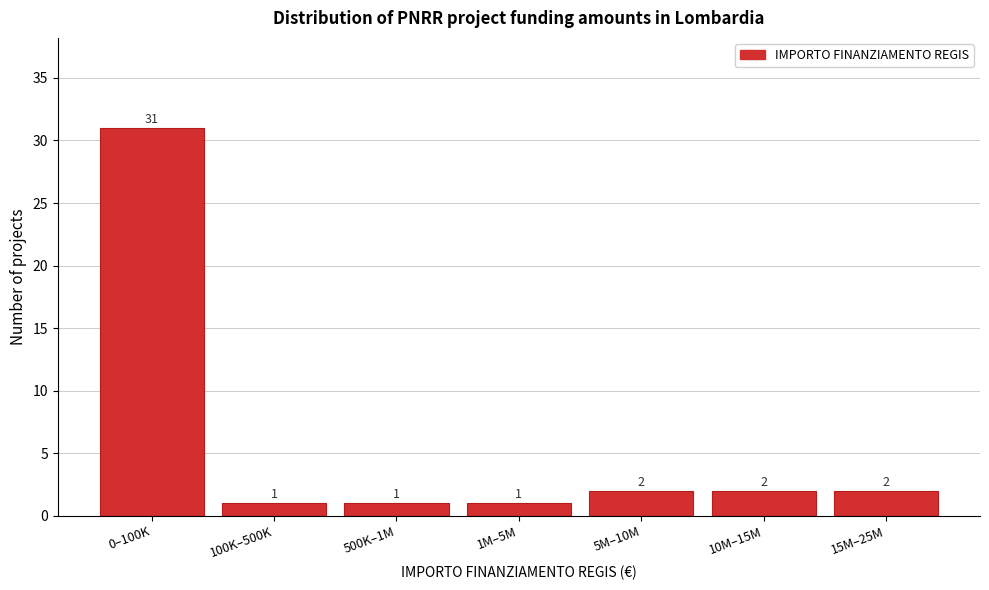

Reading left to right, extract all data points from this chart.

31	1	1	1	2	2	2